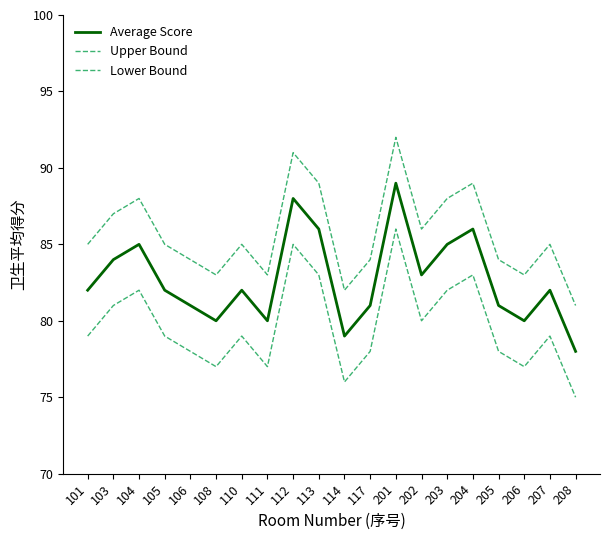

At which label does Upper Bound reach its peak?

201